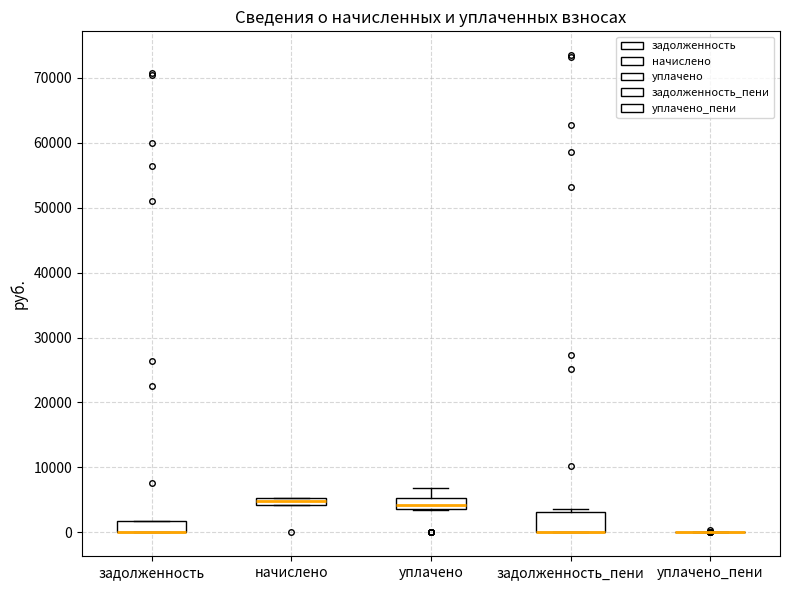

Comparing the boxes themselves (not the whiskers), which one is the tallest?

задолженность_пени